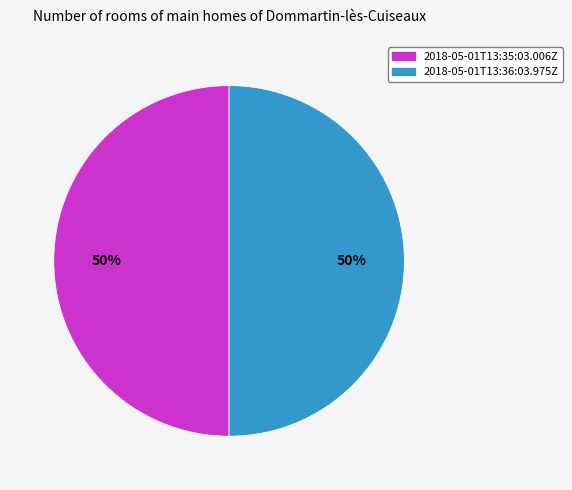

What percentage is the 2018-05-01T13:35:03.006Z slice, to the nearest percent?

50%